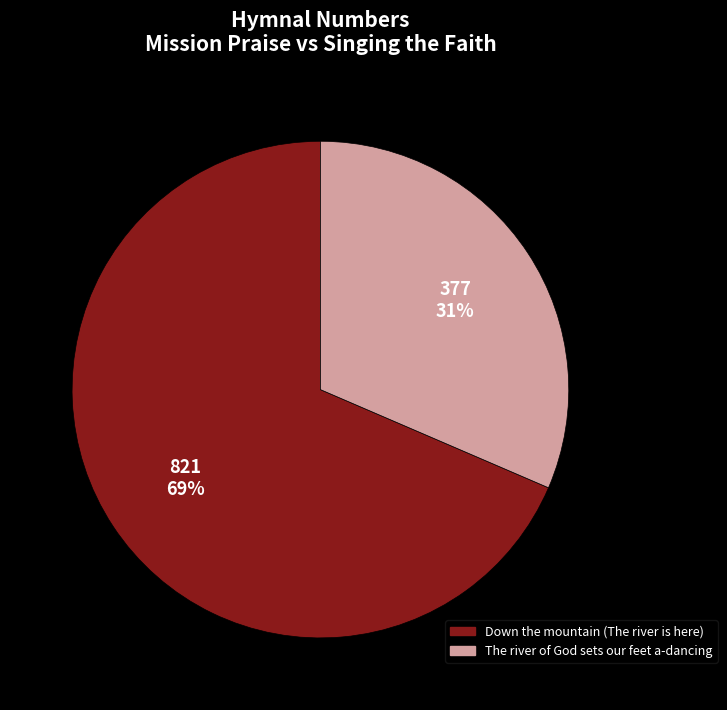

To the nearest percent, what is the combined percentage of The river of God sets our feet a-dancing and Down the mountain (The river is here)?

100%